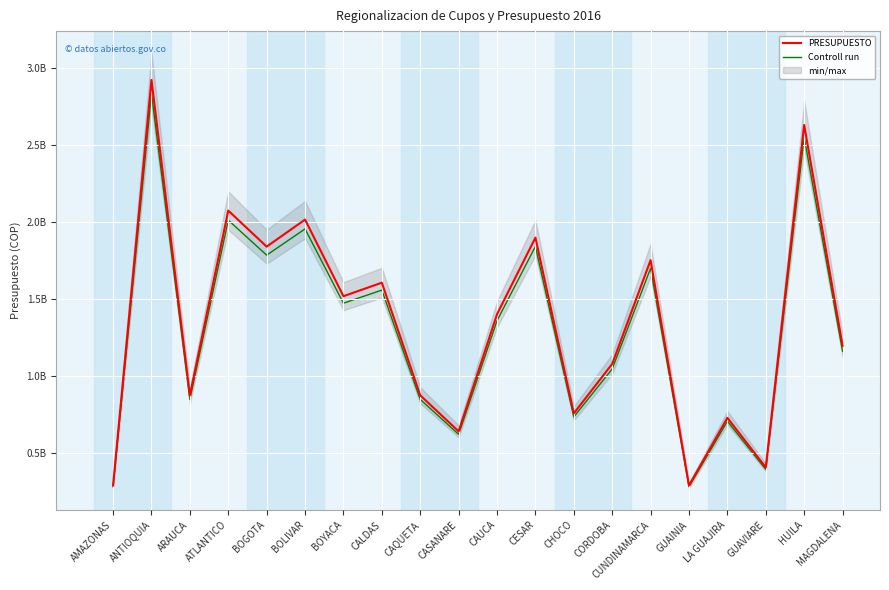

What is the smallest value displayed?

283273368.0